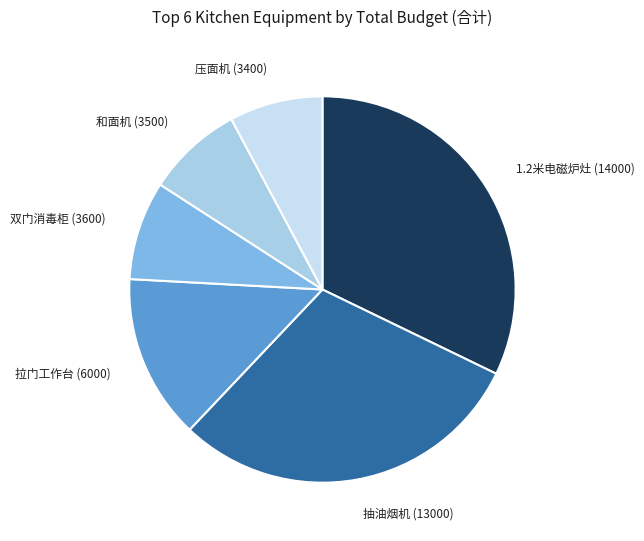

Is there a majority slice in this chart?

No